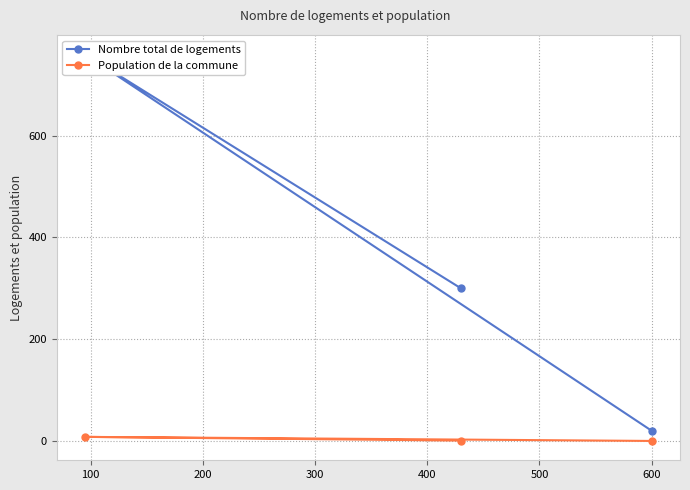

What is the difference between the maximum and minimum values in the Nombre total de logements series?

740.0